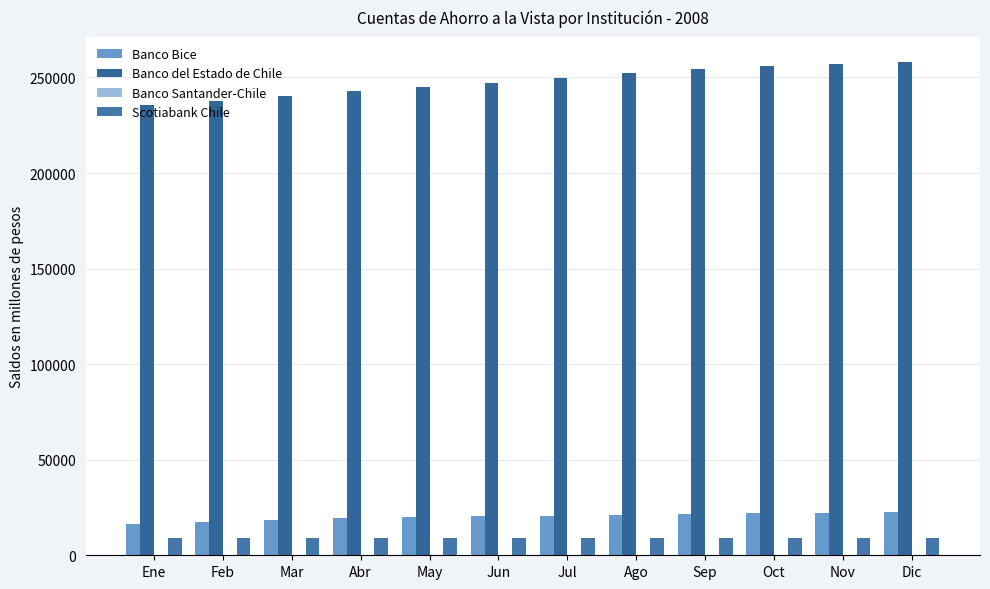

How many groups of bars are there?

12